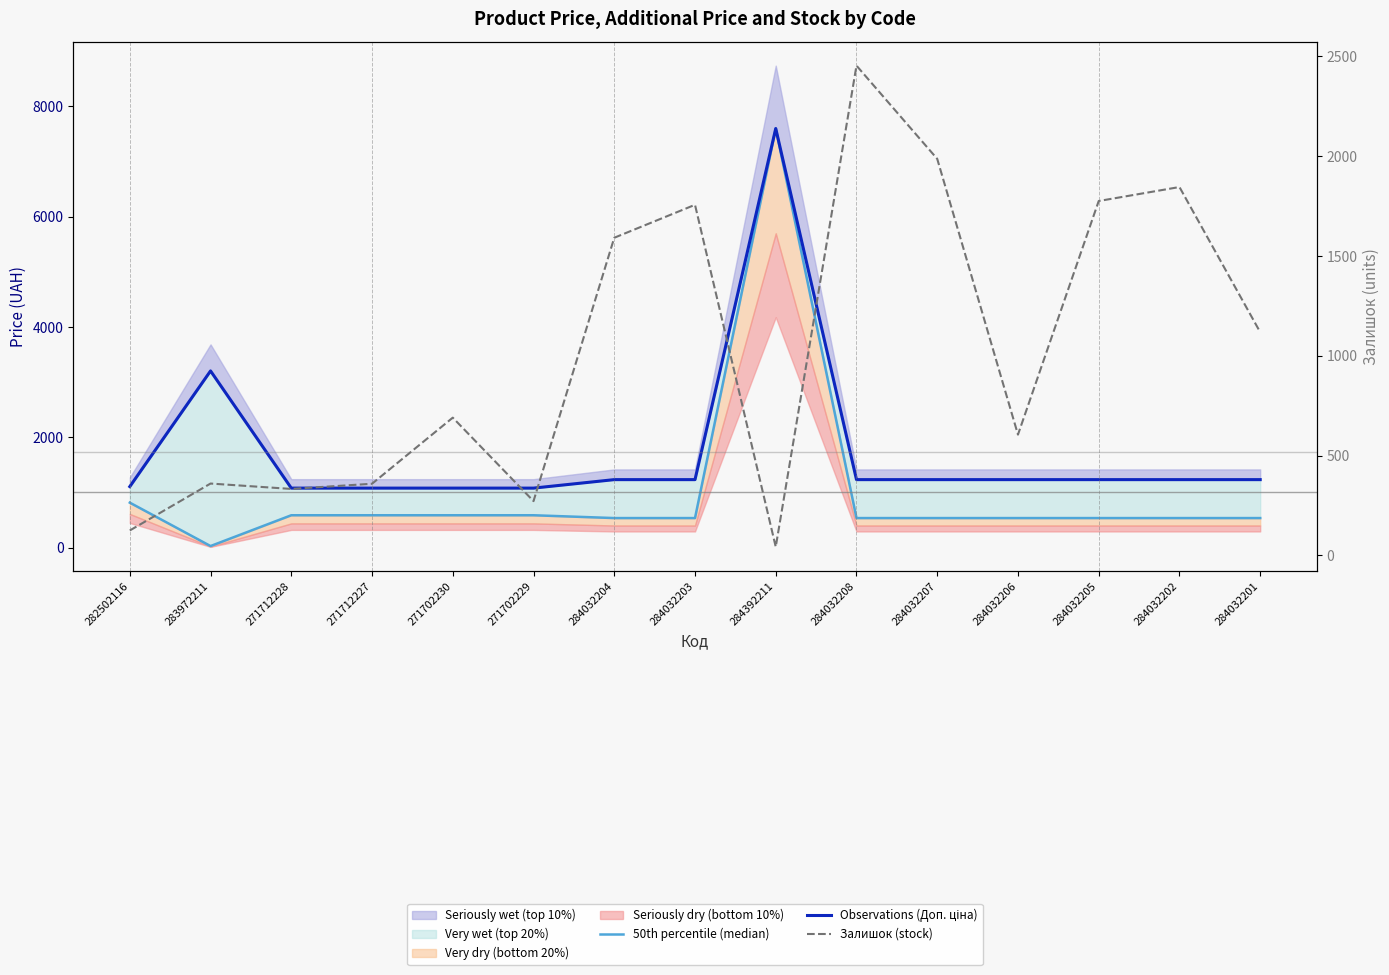

At 284032207, list the series in order from largest to smallest.

Залишок (stock), Observations (Доп. ціна), 50th percentile (median)